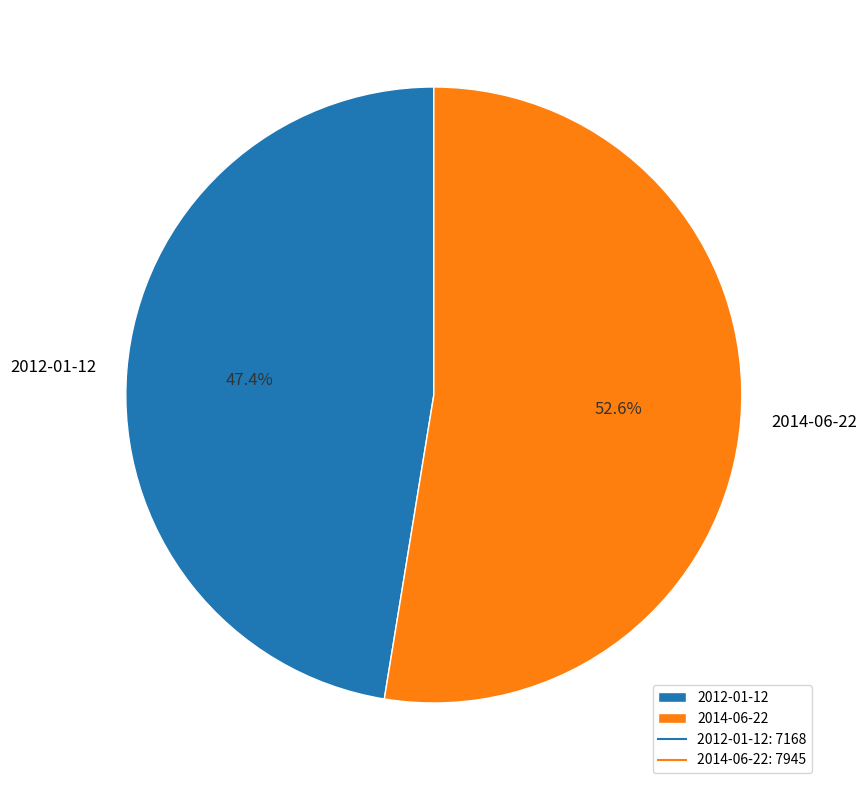

The 2014-06-22 slice represents 47% of the pie. True or false?

False